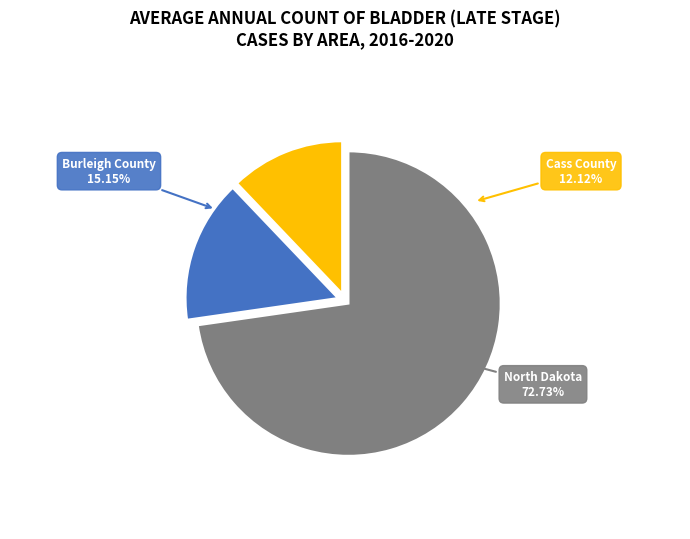

How much of the chart is everything except Cass County?

87.9%